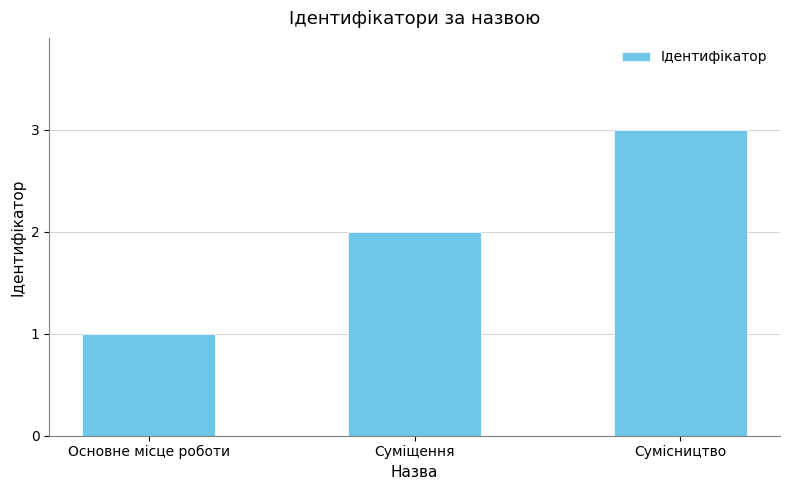

How many data points are less than 2?

1